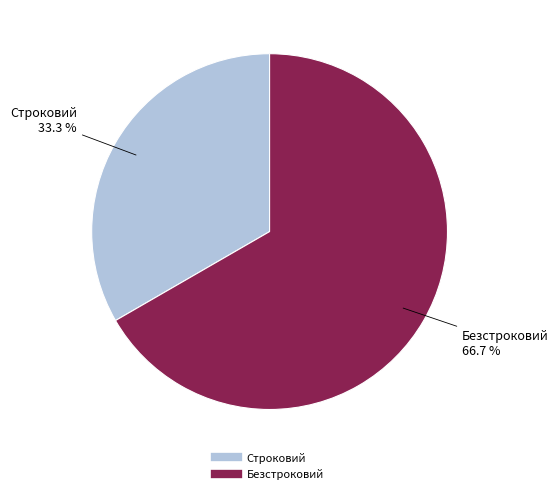

What is the ratio of the value at Безстроковий to the value at Строковий?

2.0